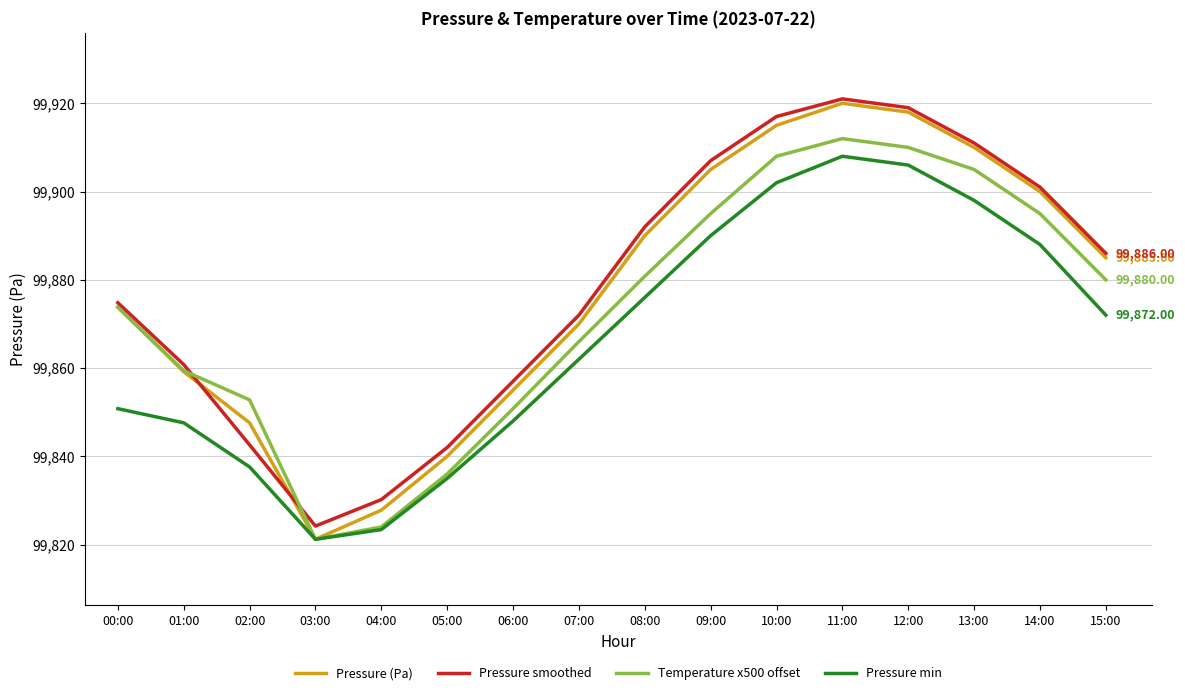

How many interior local valleys does the Pressure min series have?

1